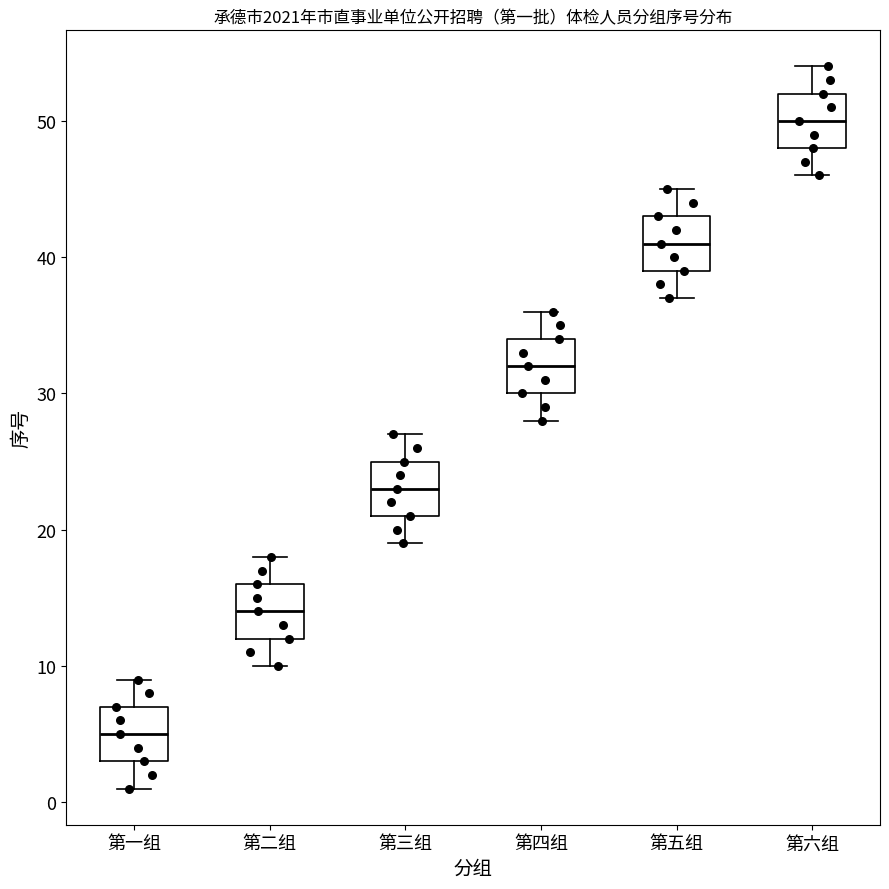

Where is the upper edge of the box for 第三组 on the y-axis? The values are not printed on the chart, so give them approximately, as read against the axis.

25